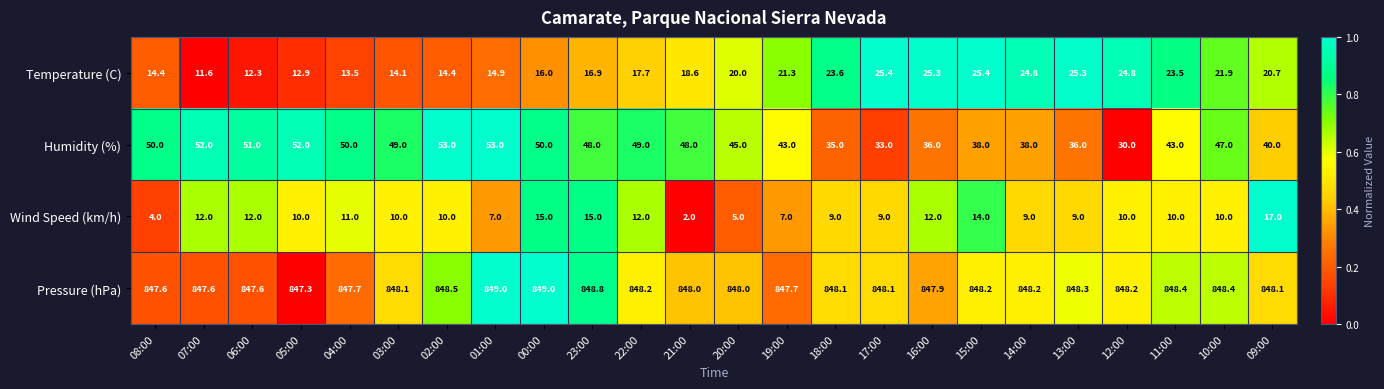

List the series in order of their peak value, lowest first.

Wind Speed (km/h), Temperature (C), Humidity (%), Pressure (hPa)